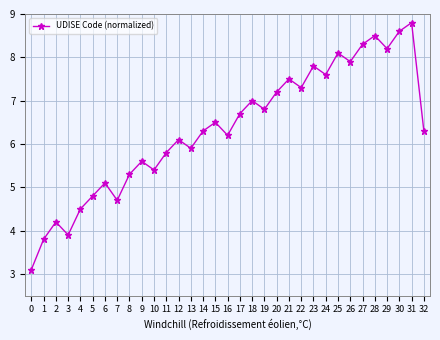

What value does the data have at 12?

6.1